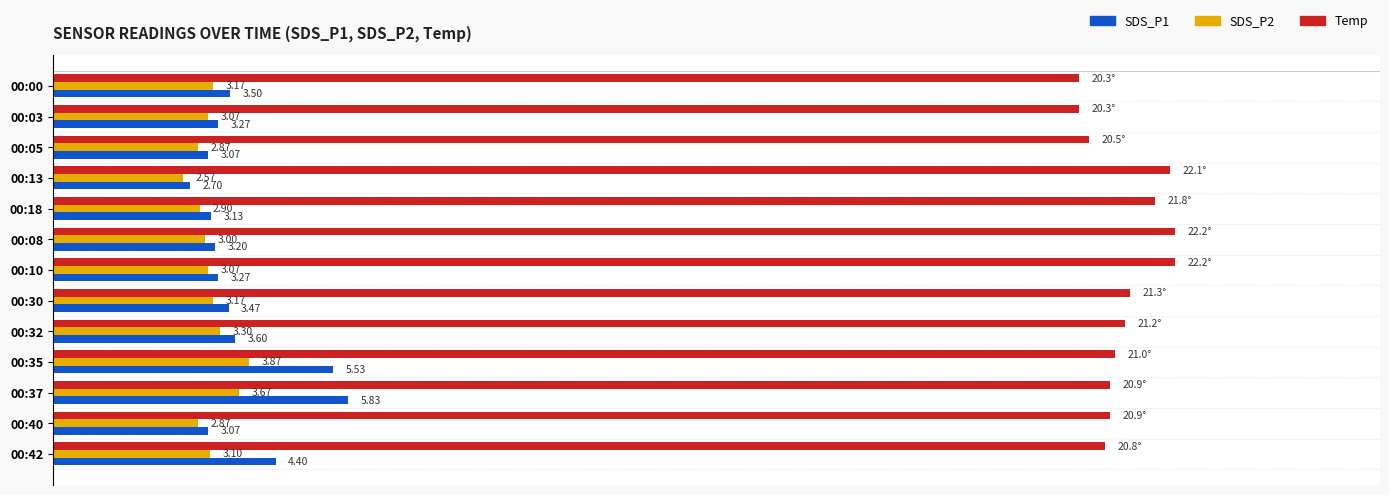

What is the label of the 3rd bar from the right?

00:37